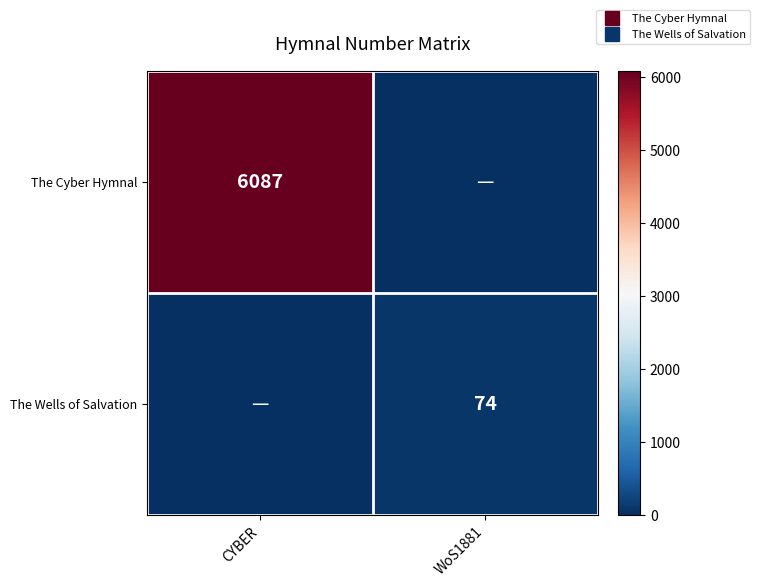

What is the maximum value shown in the chart?

6087